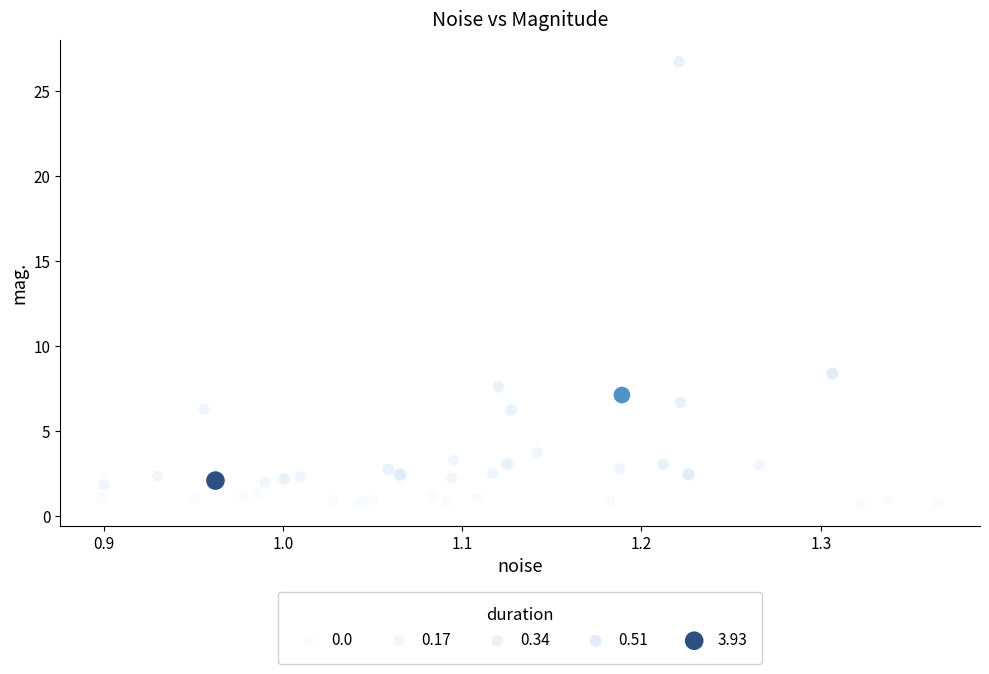

What Y value in the scatter plot is closest to 13?

8.4